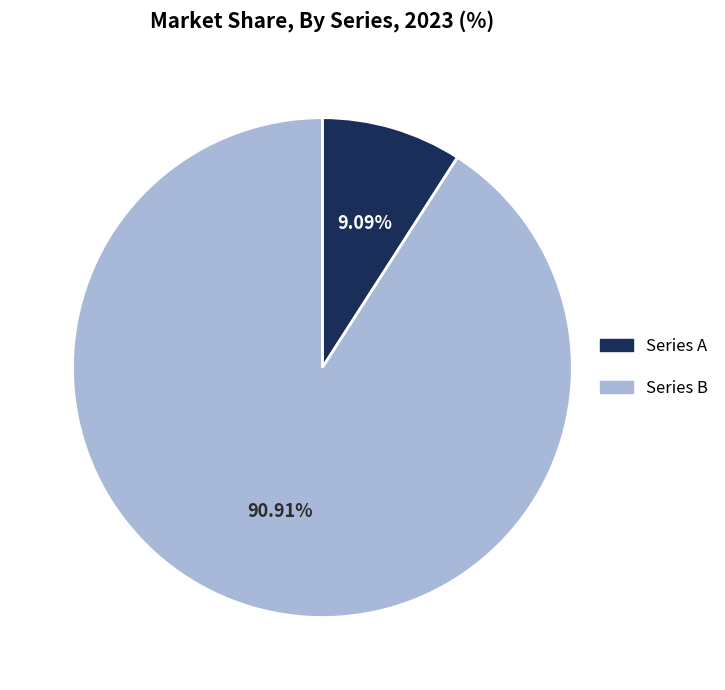

To the nearest percent, what is the difference between the largest and smallest slice percentages?

82%